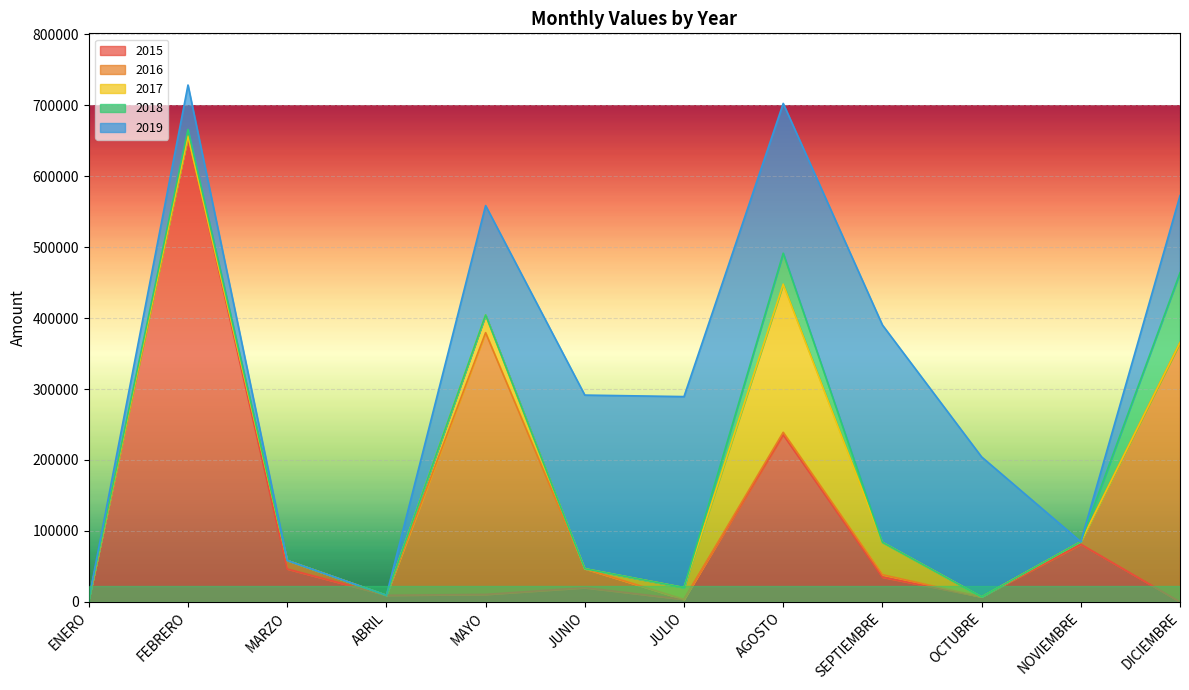

How many lines are shown in the chart?

5